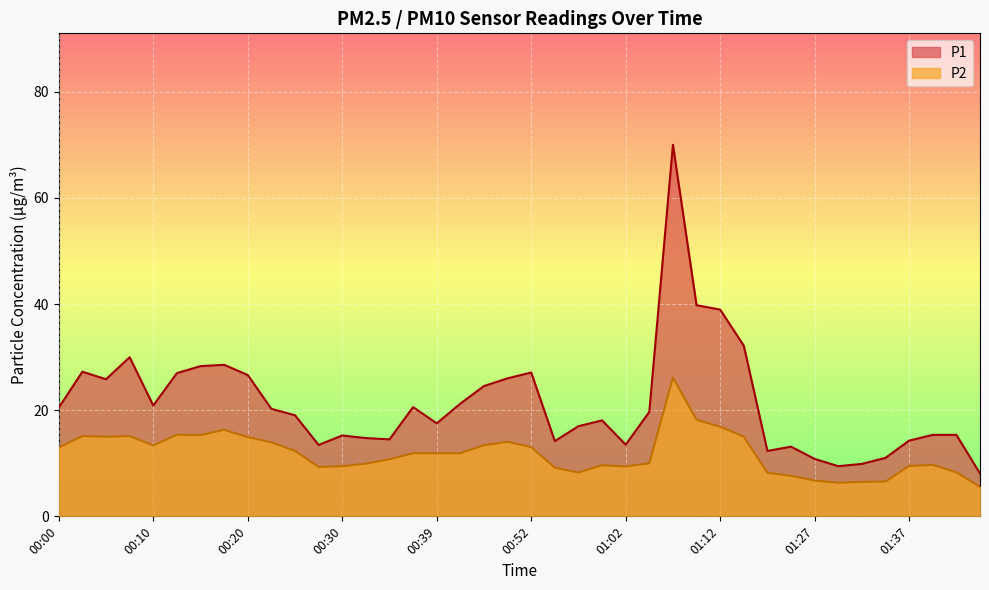

Reading left to right, extract all data points from this chart.

P1: 20.5	27.2	25.8	30.0	20.9	27.0	28.3	28.6	26.6	20.2	19.1	13.4	15.2	14.8	14.5	20.6	17.5	21.2	24.6	26.0	27.1	14.2	17.0	18.1	13.5	19.7	70.0	39.8	39.0	32.1	12.3	13.1	10.8	9.4	9.9	11.0	14.3	15.3	15.3	8.1
P2: 12.9	15.1	15.0	15.1	13.3	15.4	15.3	16.3	14.9	13.9	12.3	9.3	9.4	9.9	10.8	11.9	11.9	11.9	13.4	14.1	13.1	9.2	8.2	9.6	9.4	10.0	26.1	18.2	16.9	15.0	8.2	7.6	6.8	6.3	6.5	6.5	9.5	9.7	8.3	5.5